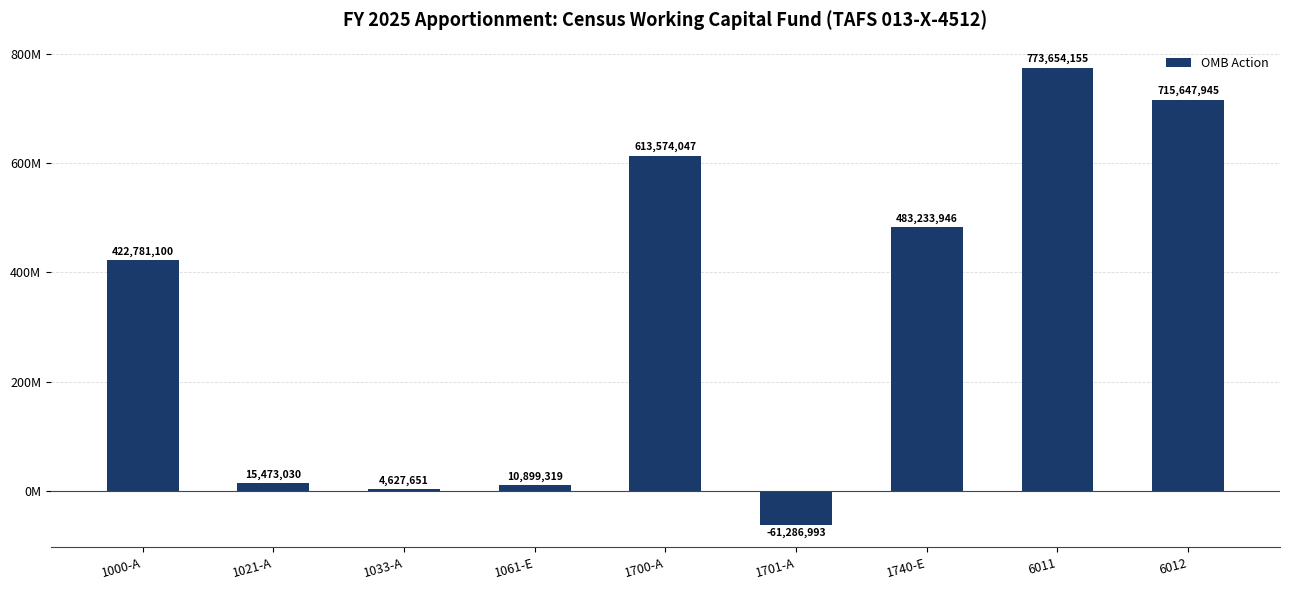

Does the chart contain any negative values?

Yes